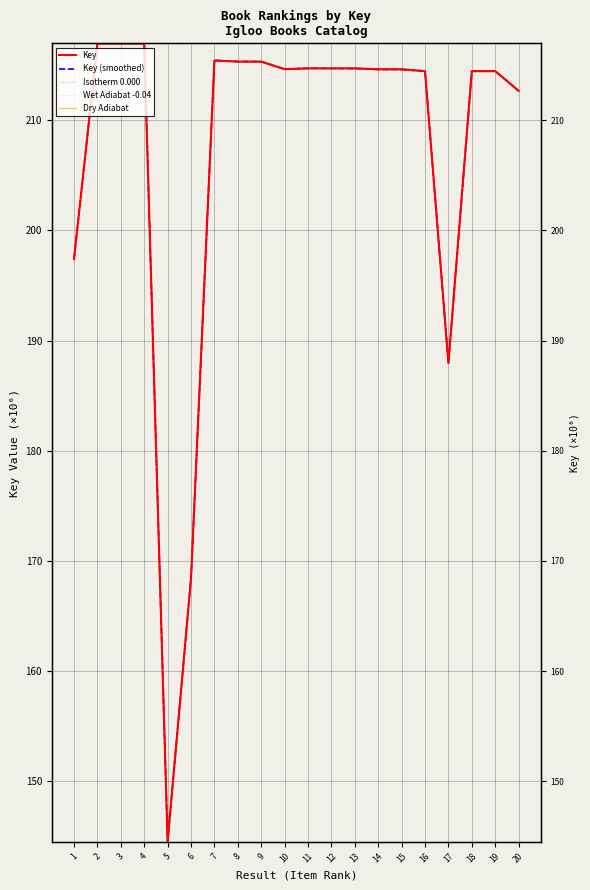

What are all the series names shown in the legend?

Key, Key (smoothed), Isotherm 0.000, Wet Adiabat -0.04, Dry Adiabat